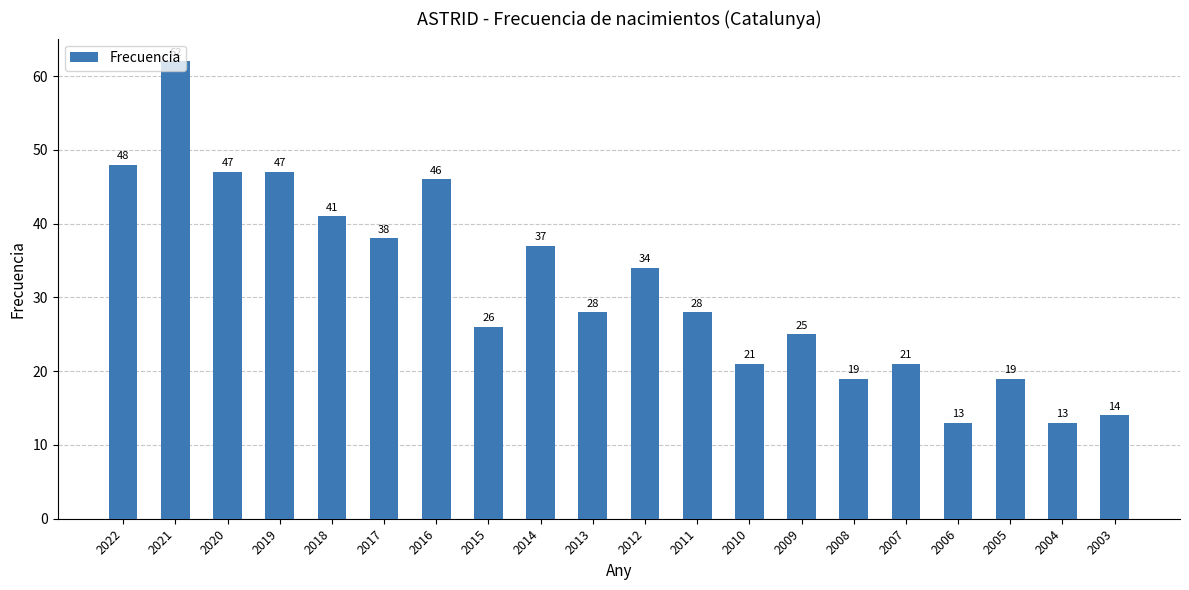

What is the value of the 2nd bar from the left?

62